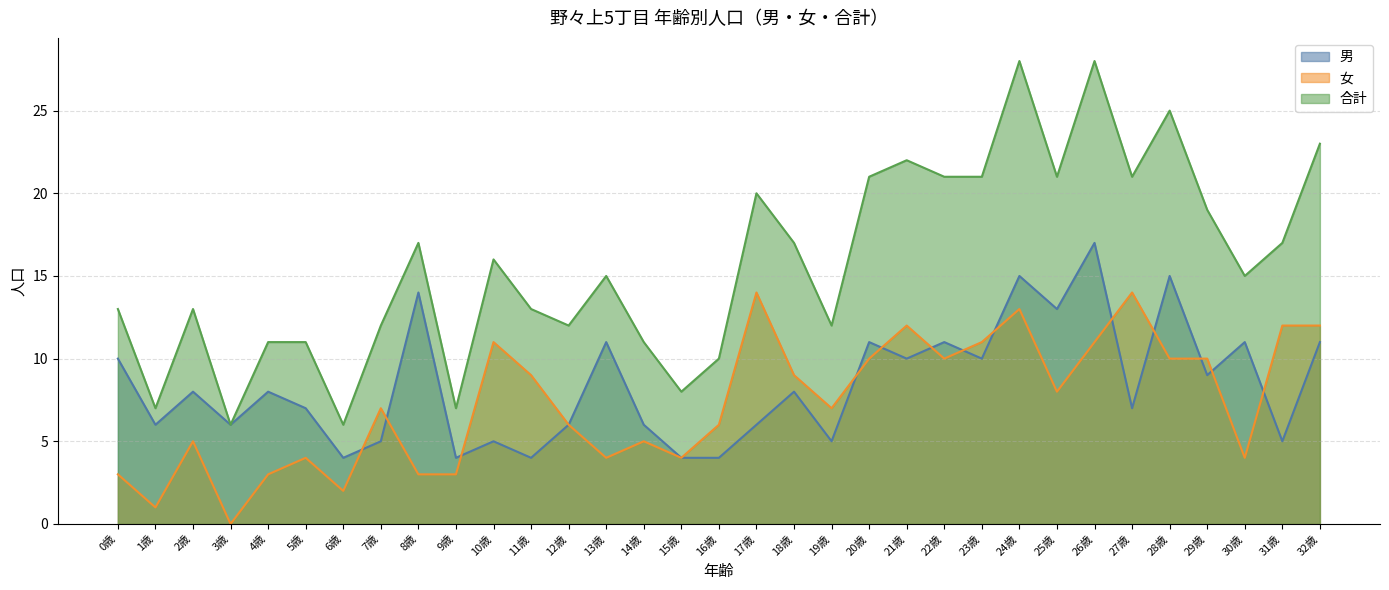

What is the value of the 合計 point at the 23rd from the left?

21